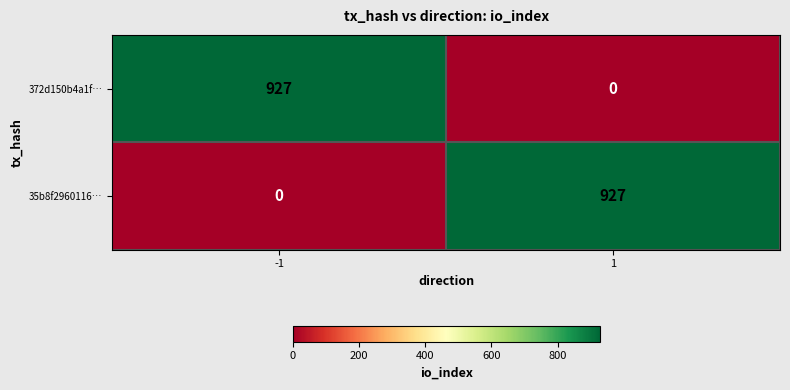

What is the difference between the highest and lowest values at -1?

927